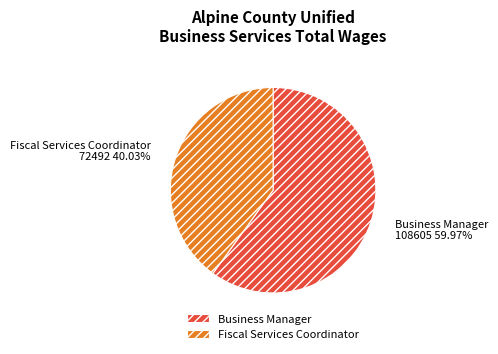

Which slice is the largest?

Business Manager